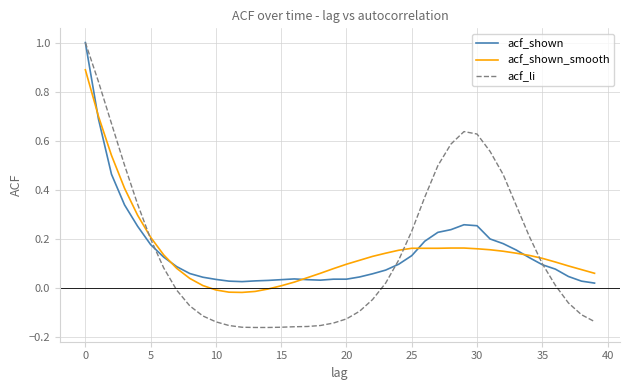

List the series in order of their overall mean, lowest first.

acf_li, acf_shown, acf_shown_smooth